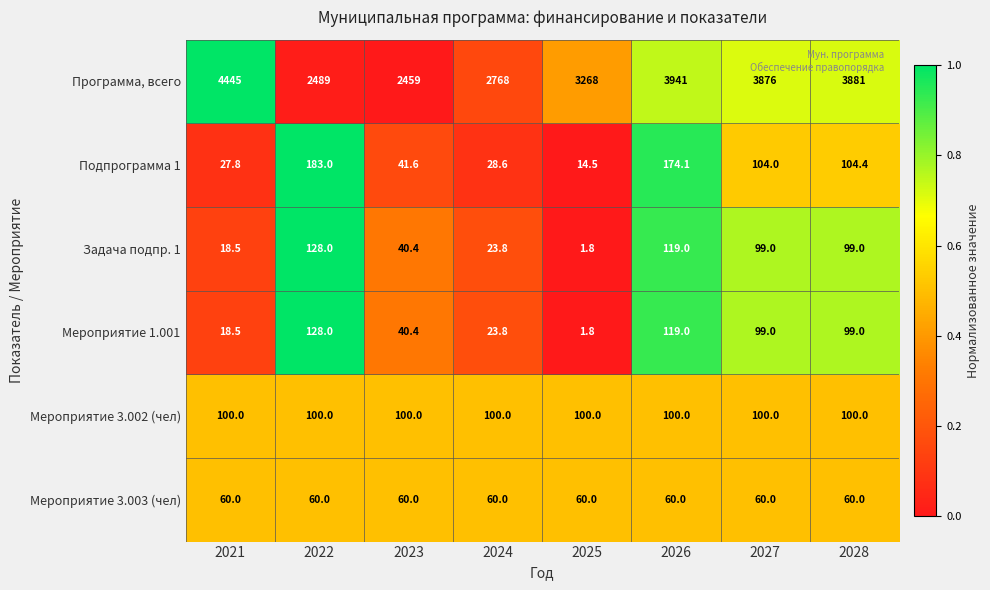

List the labels in order of Подпрограмма 1 value, smallest first.

2025, 2021, 2024, 2023, 2027, 2028, 2026, 2022